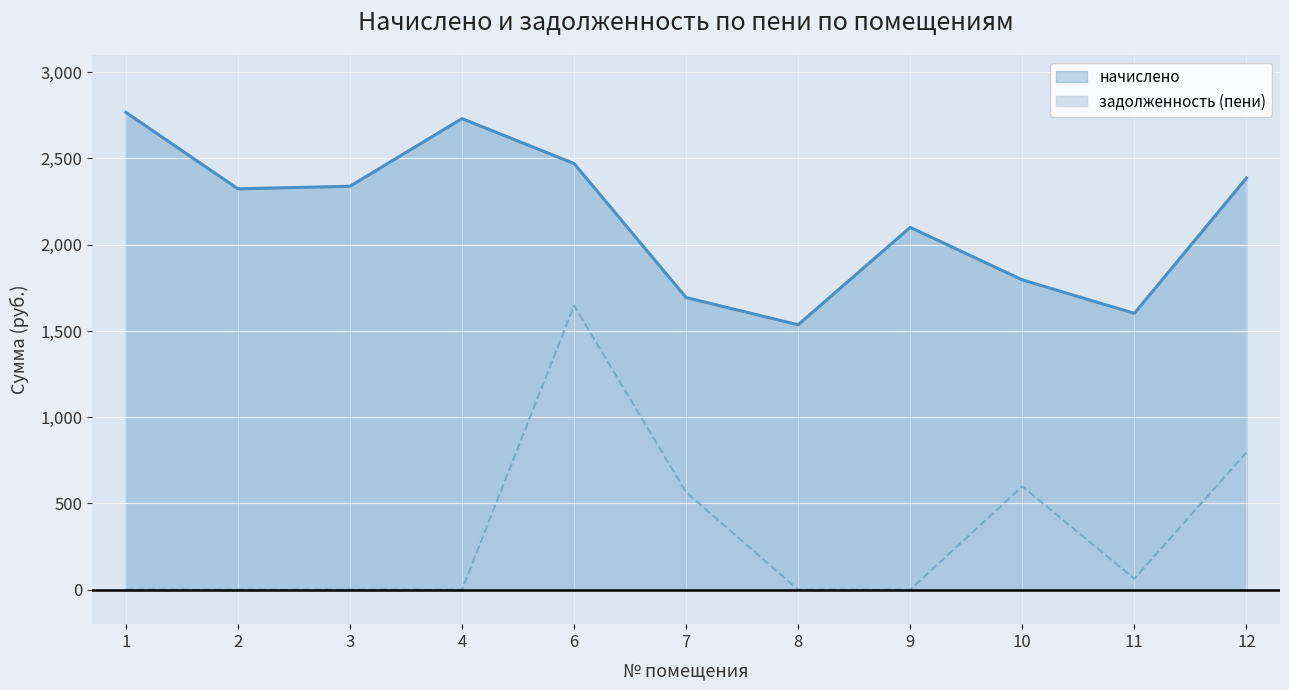

Reading left to right, what are all the values shown in this chart?

начислено: 2767.8	2324.2	2338.9	2731.2	2470.9	1693.7	1536.1	2100.6	1796.3	1602.0	2386.6
задолженность (пени): 0.0	0.0	0.0	0.0	1647.3	564.6	0.0	0.0	598.8	63.4	795.5